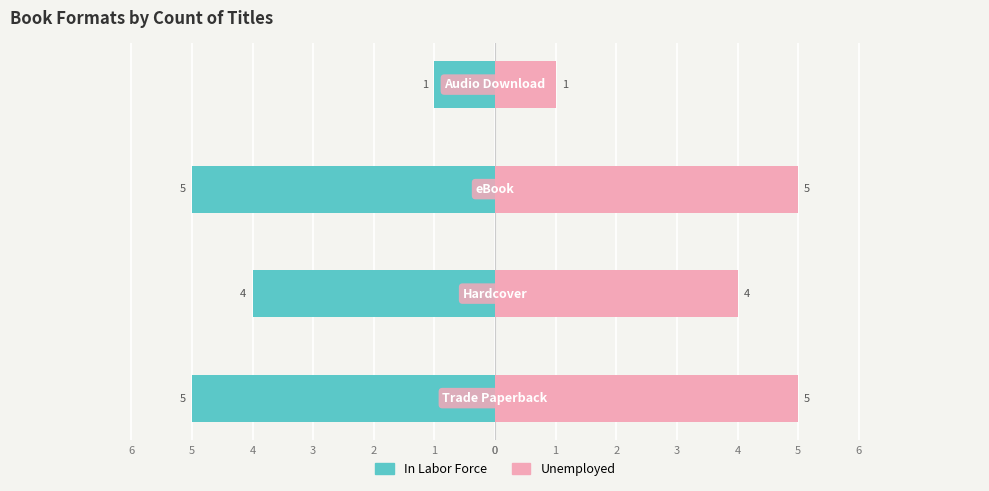

Rank the series by their maximum value, from lowest to highest.

In Labor Force, Unemployed